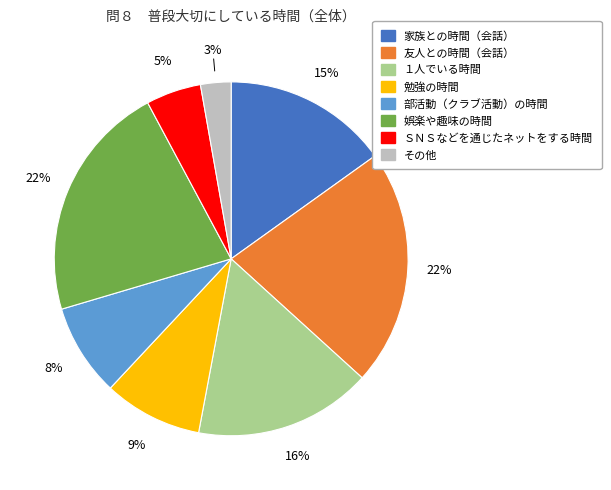

Combined, do 勉強の時間 and 娯楽や趣味の時間 account for over 50%?

No